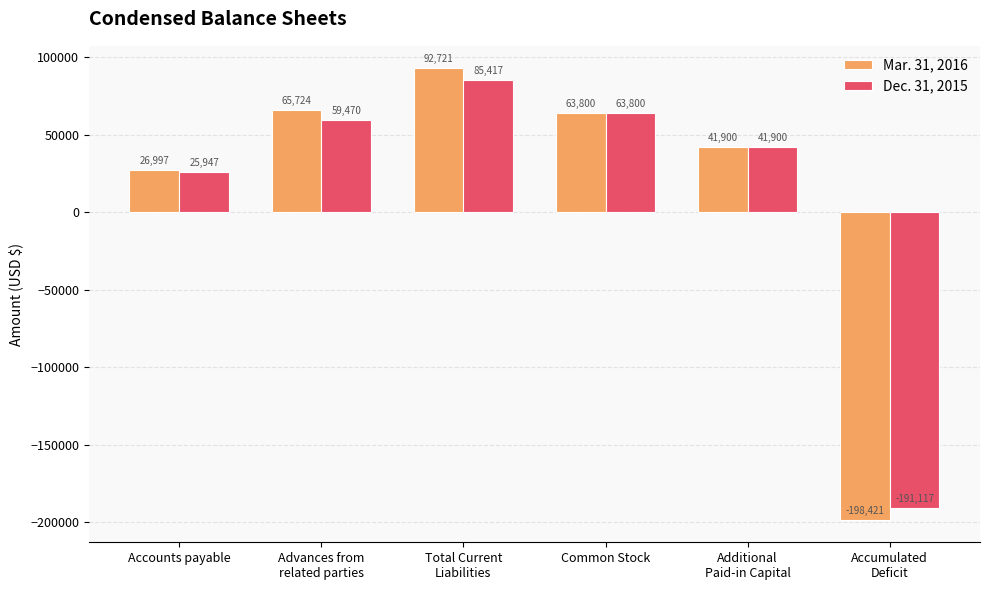

Rank the series at Advances from
related parties from lowest to highest value.

Dec. 31, 2015, Mar. 31, 2016